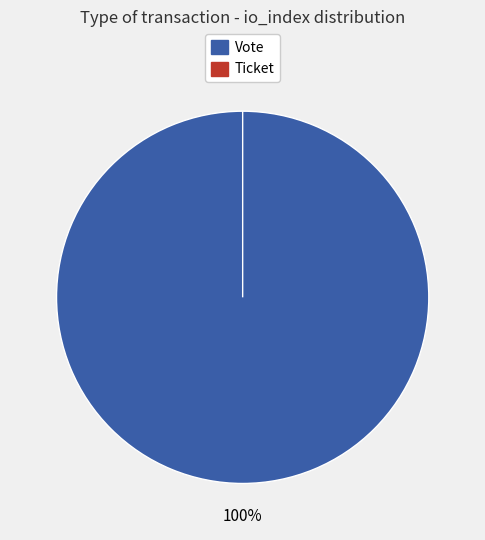

Which slice represents more than half of the pie?

Vote